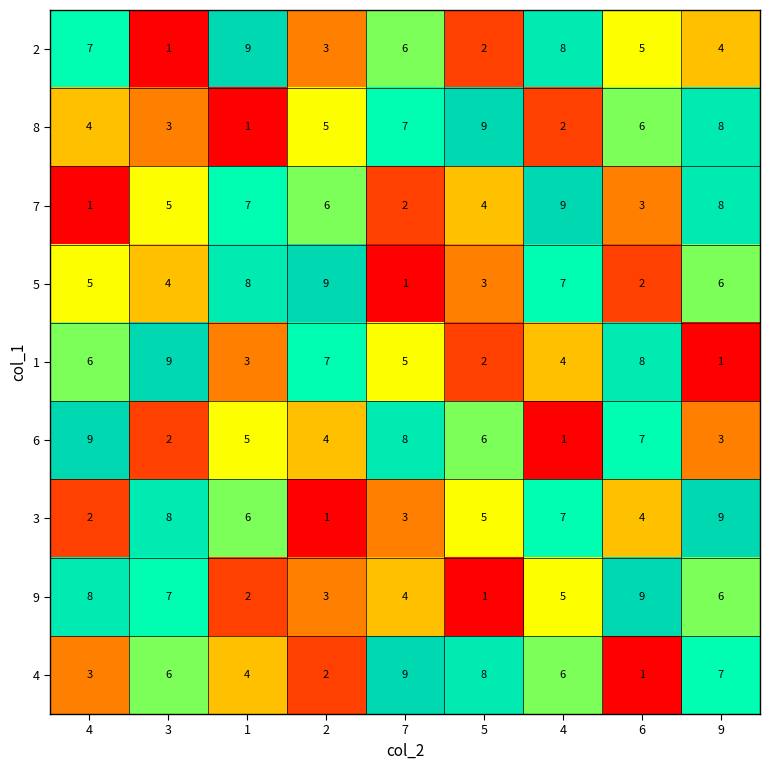

Which series has the largest total across all categories?

4